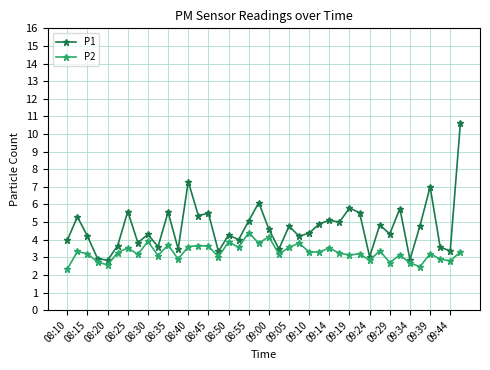

True or false: P2 and P1 intersect in this chart.

False